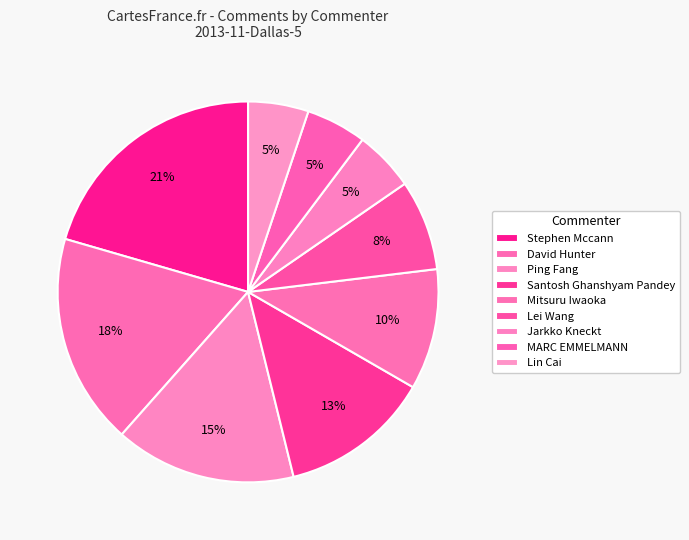

Combined, what portion of the pie is Santosh Ghanshyam Pandey and Mitsuru Iwaoka?

23.1%